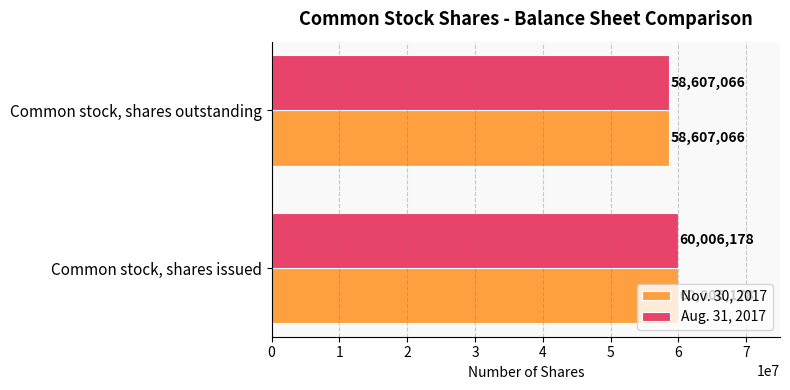

What is the approximate value of Aug. 31, 2017 at Common stock, shares issued?

60006178